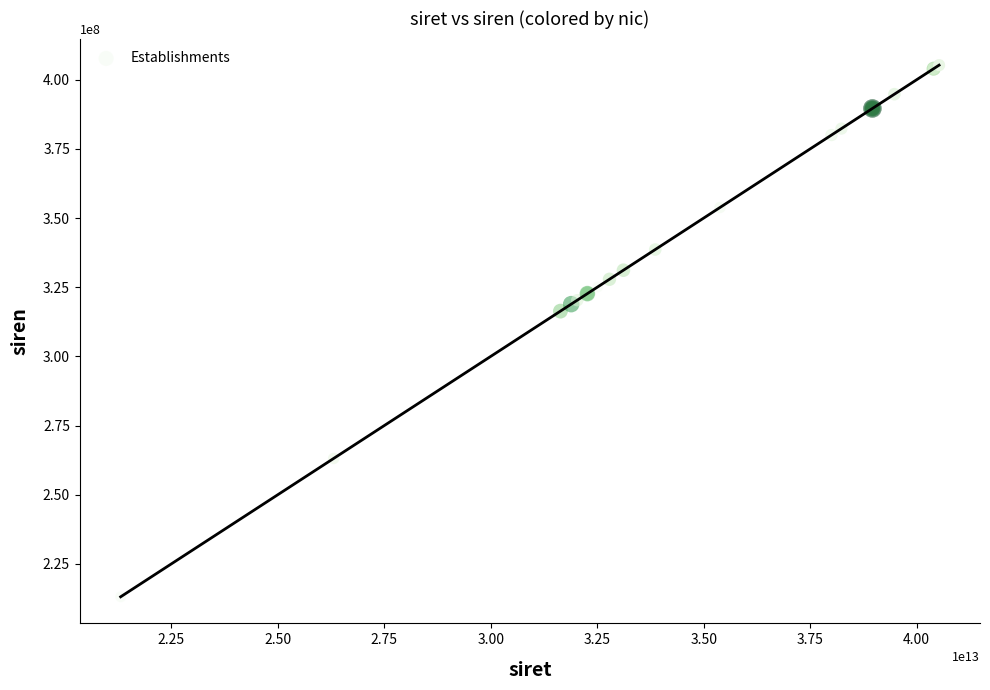

What Y value in the scatter plot is closest to 309192159?

316366053